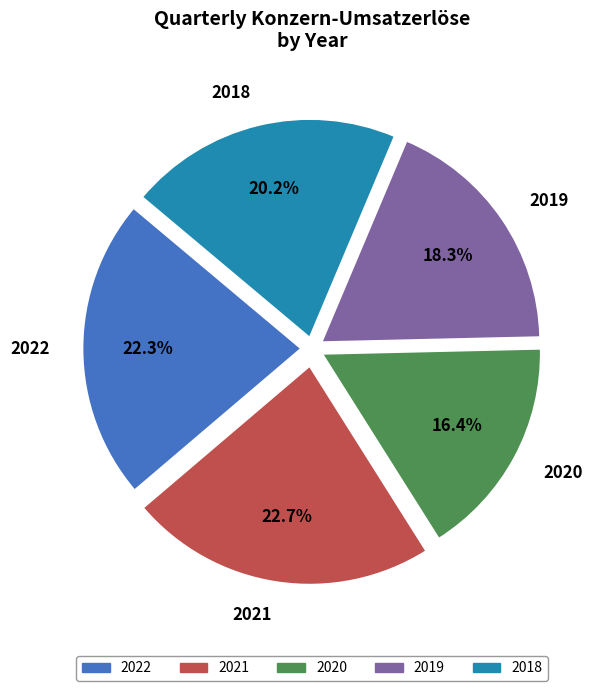

Between 2020 and 2018, which is larger?

2018